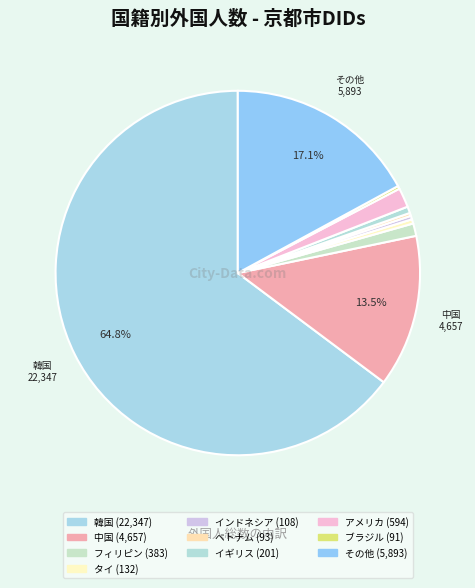

Count the number of slices in the pie.

10